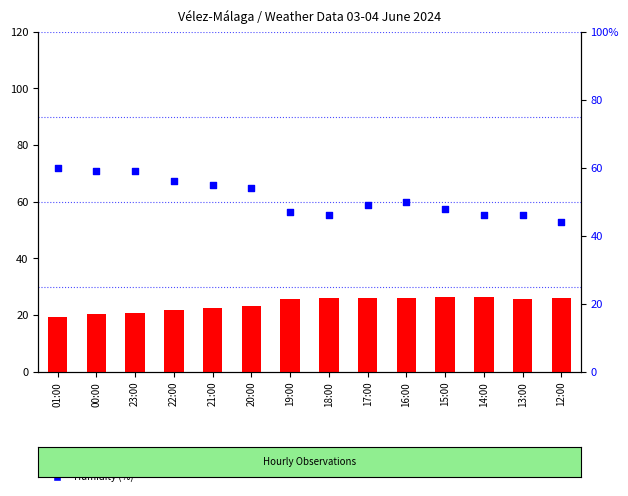

What are all the series names shown in the legend?

Temperature (C), Humidity (%)